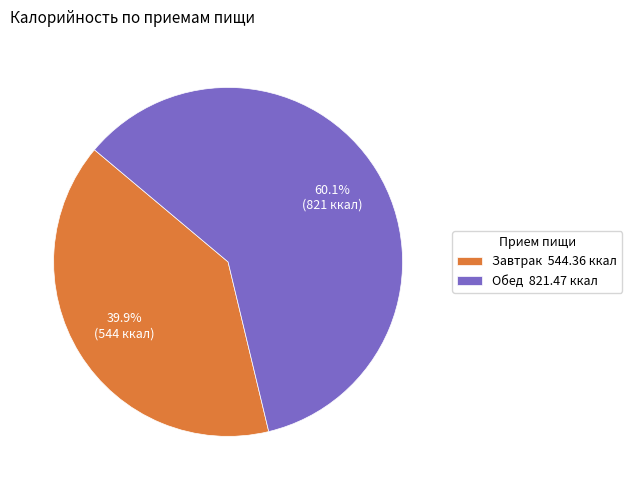

To the nearest percent, what percentage of the pie is Завтрак?

40%